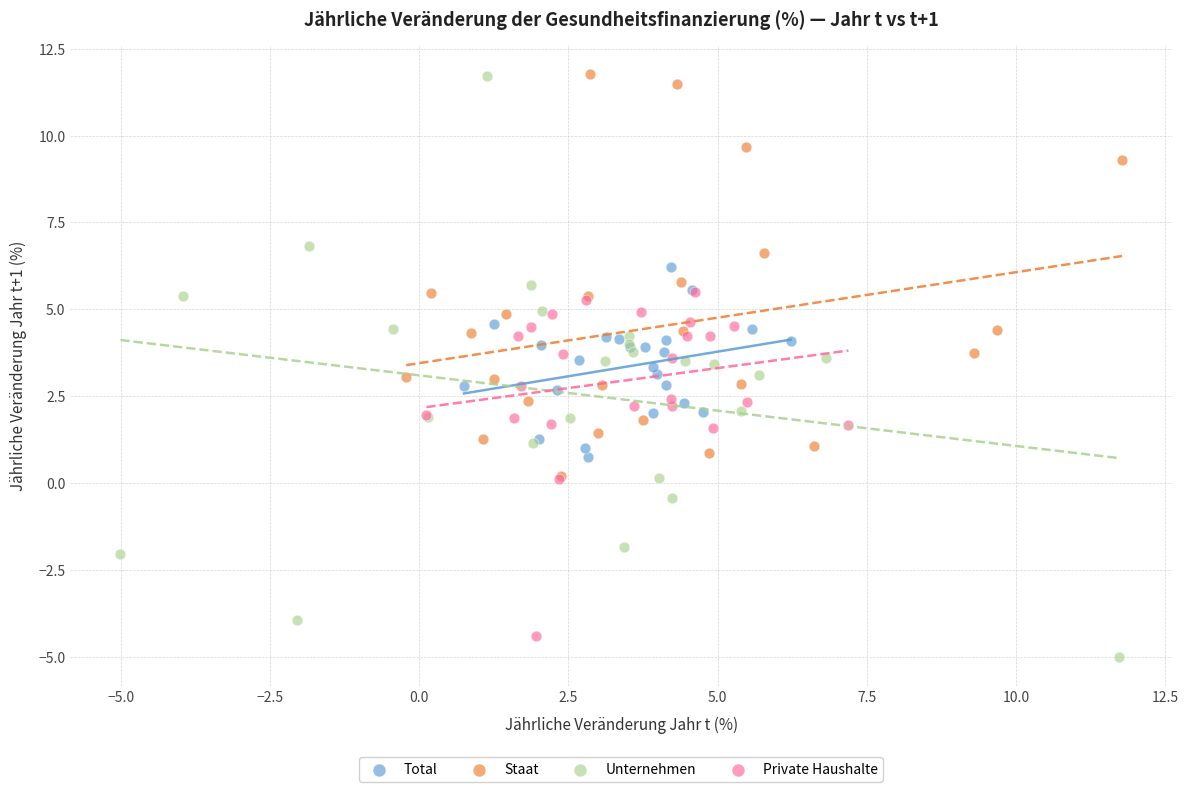

What are all the series names shown in the legend?

Total, Staat, Unternehmen, Private Haushalte